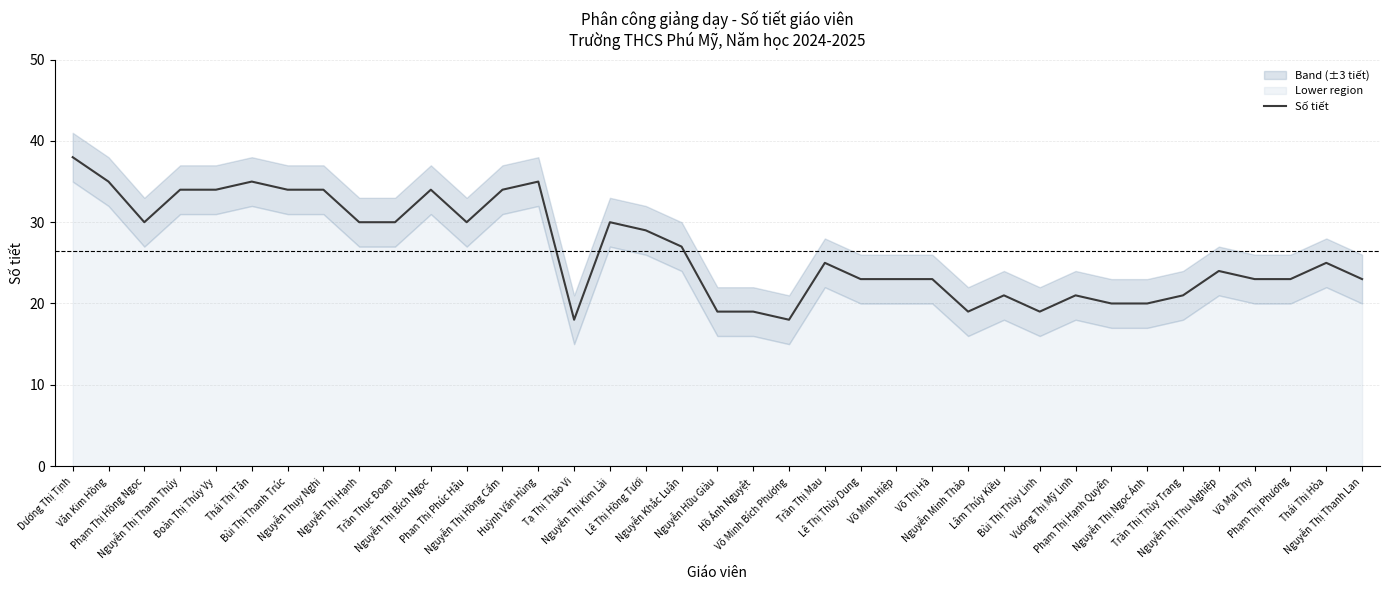

Does the chart have visible grid lines?

Yes